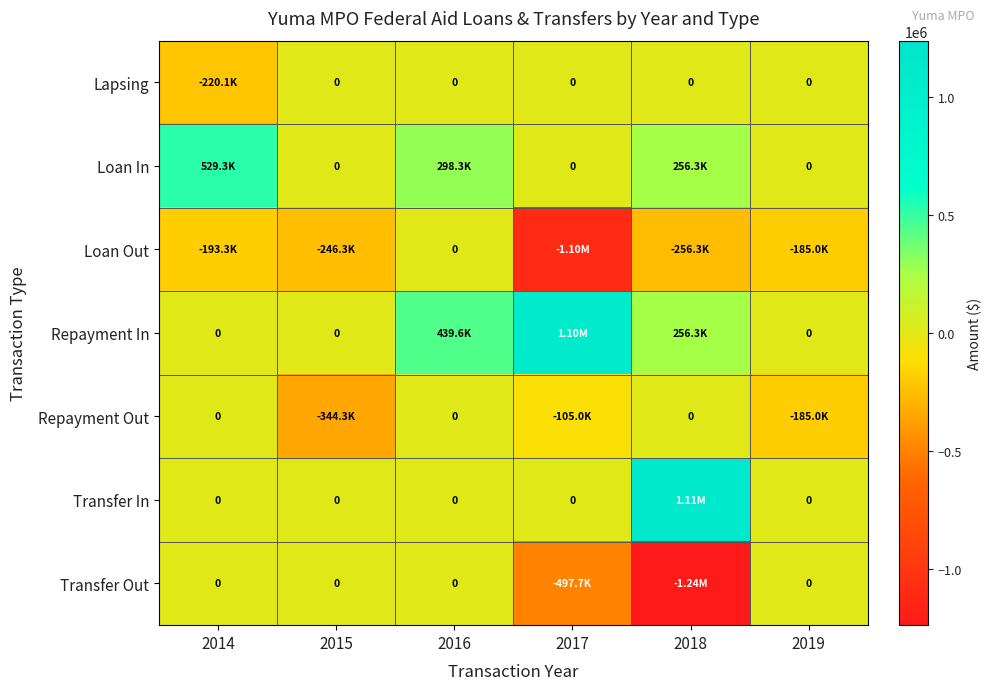

The Lapsing series shows 0.0 at 2017. True or false?

True